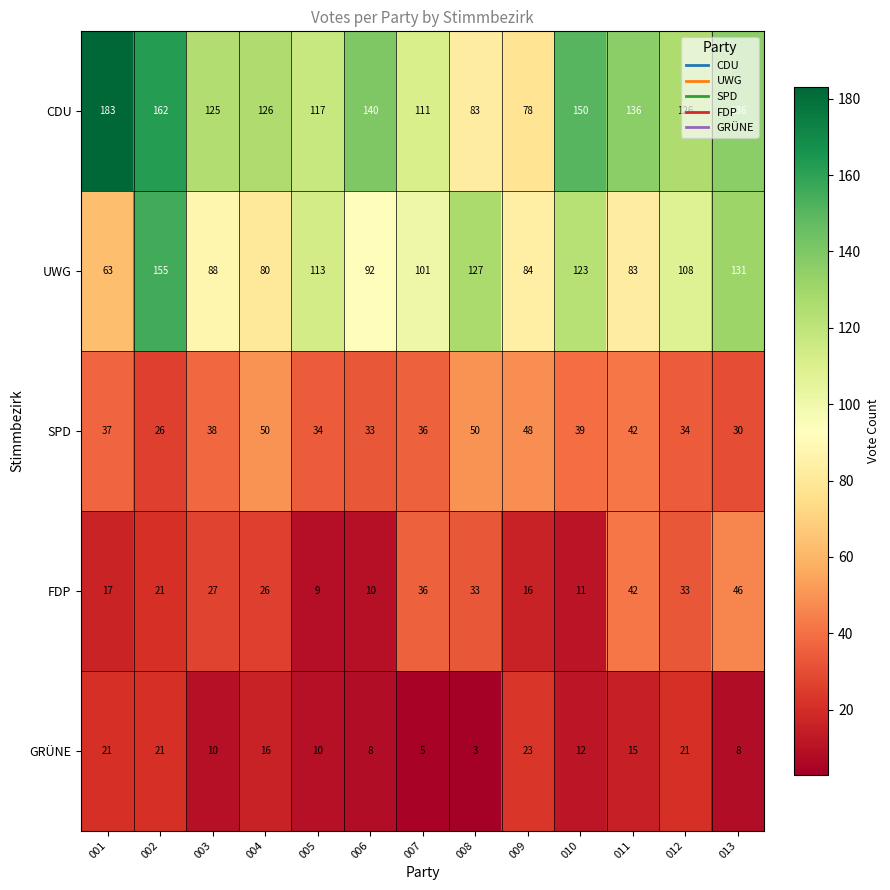

What is the difference between the maximum and second lowest values in the UWG series?

75